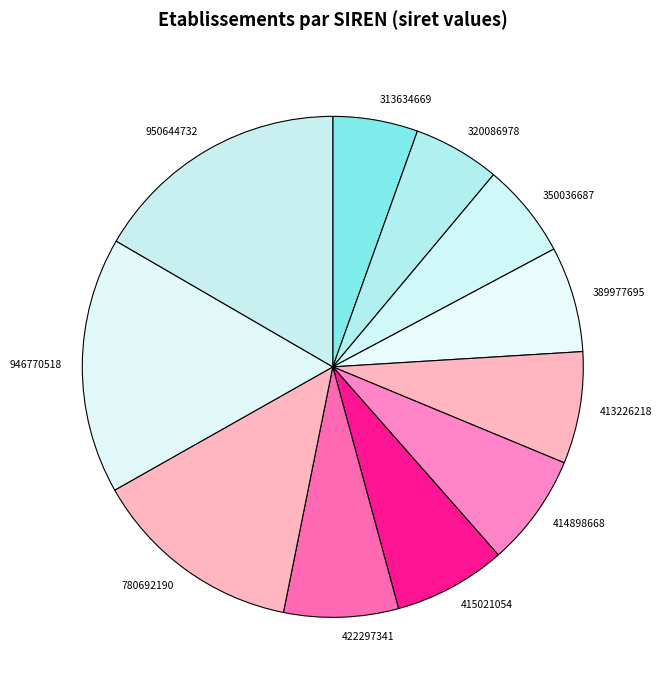

True or false: 946770518 accounts for 4% of the total.

False